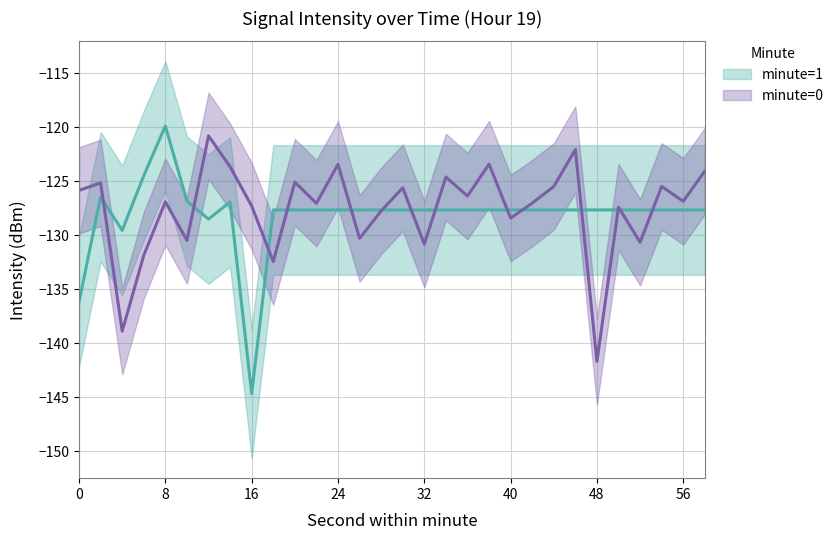

What is the difference between the second highest and minimum values in the minute=0 series?

19.6